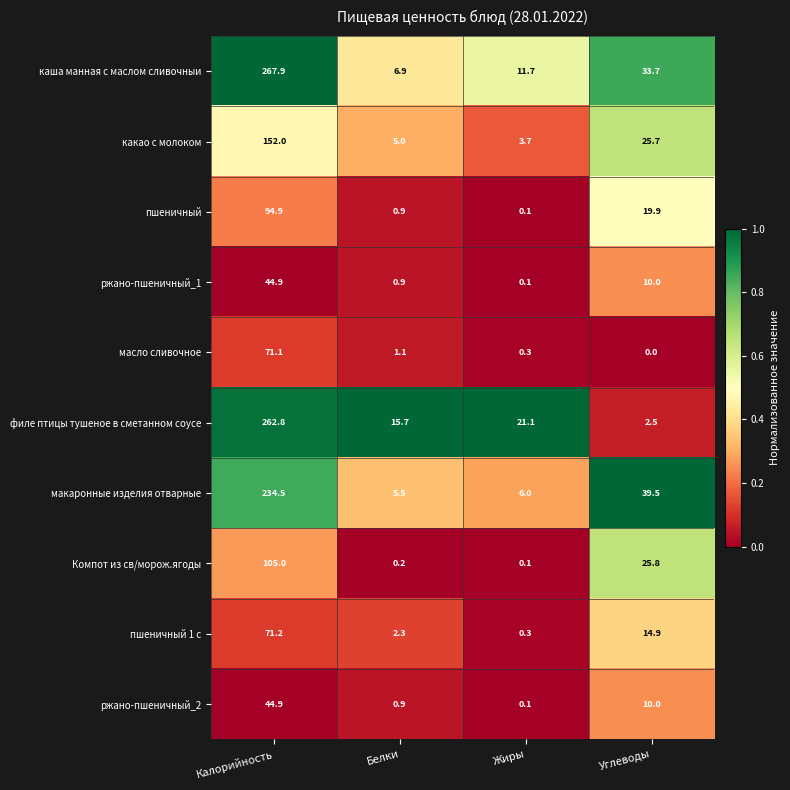

What is the difference between the каша манная с маслом сливочныи values at Жиры and Белки?

4.8